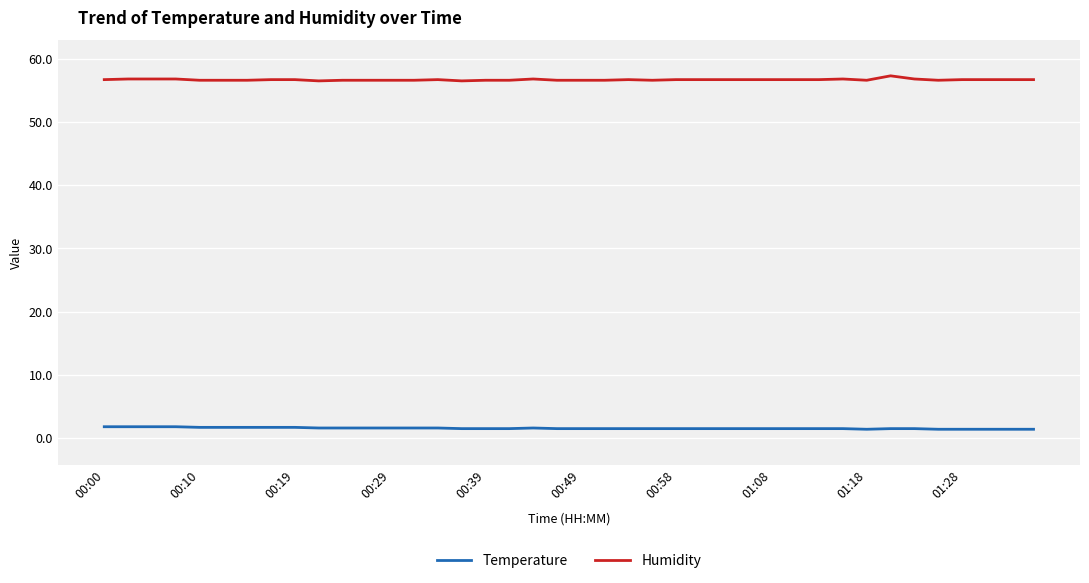

Which series has the largest total across all categories?

Humidity